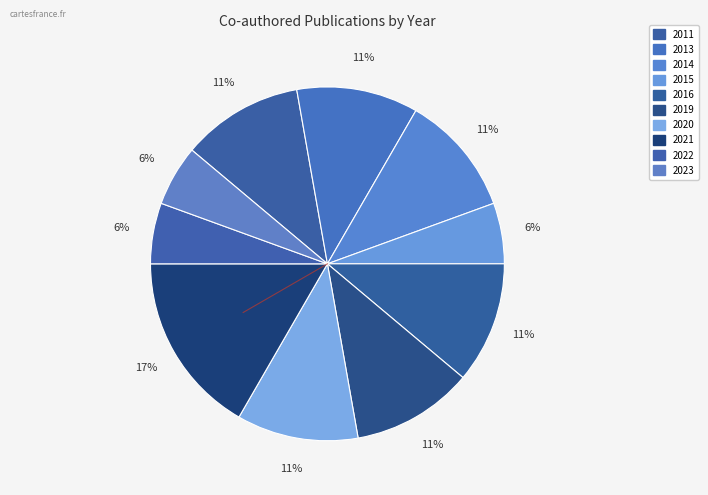

How many segments does this pie chart have?

10